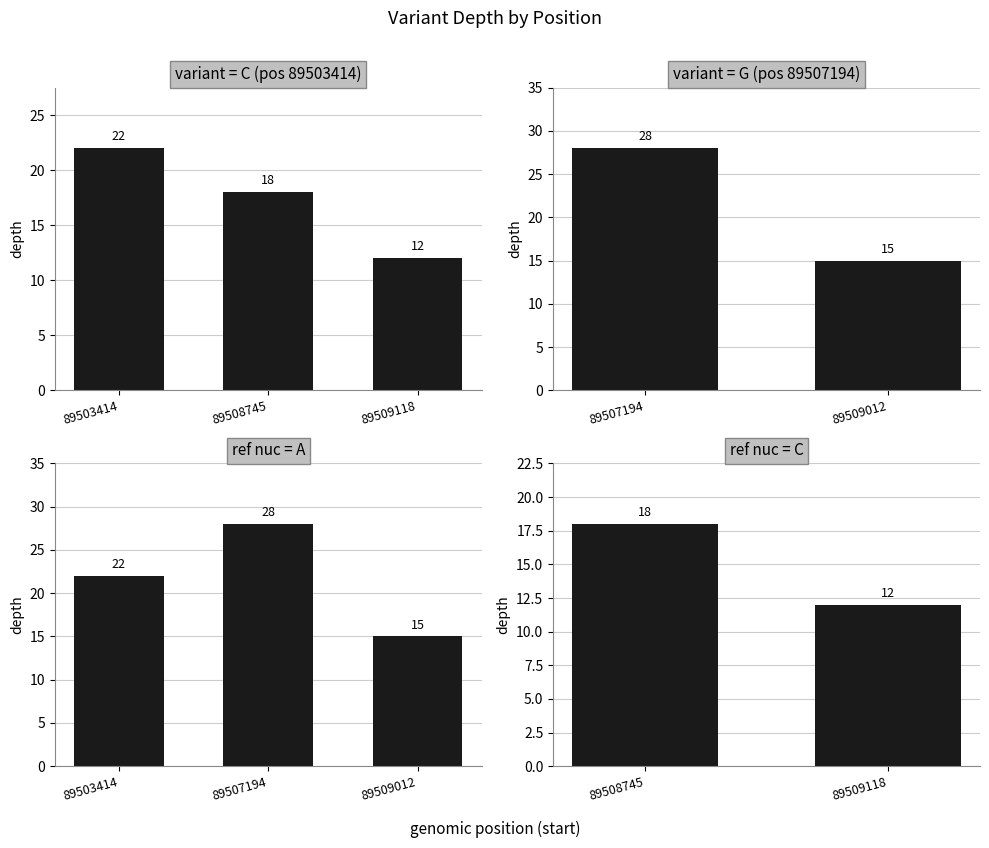

What is the change in value from 89503414 to 89508745?

-4